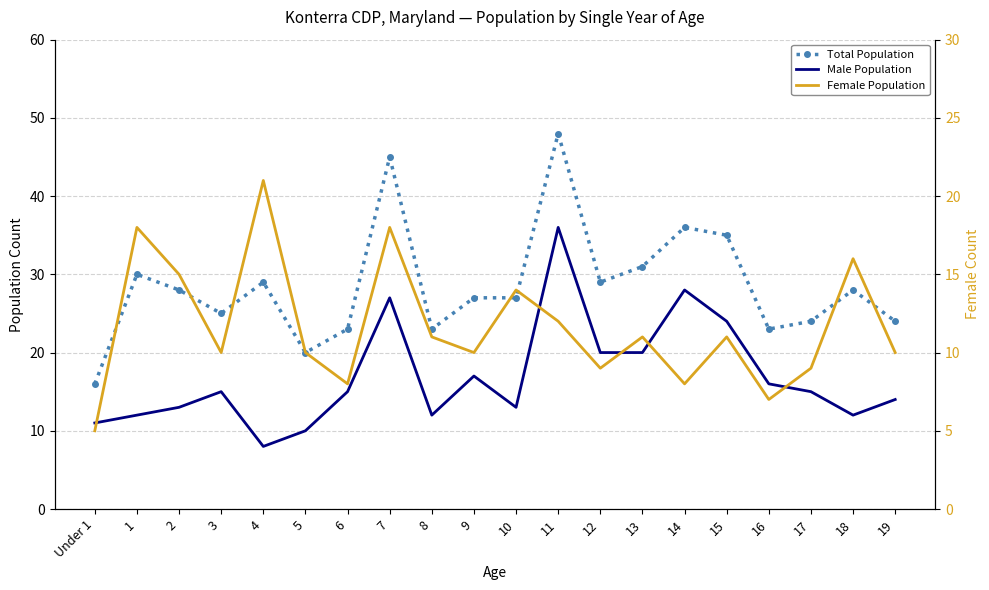

What is the value of the Male Population point at the 13th from the left?

20